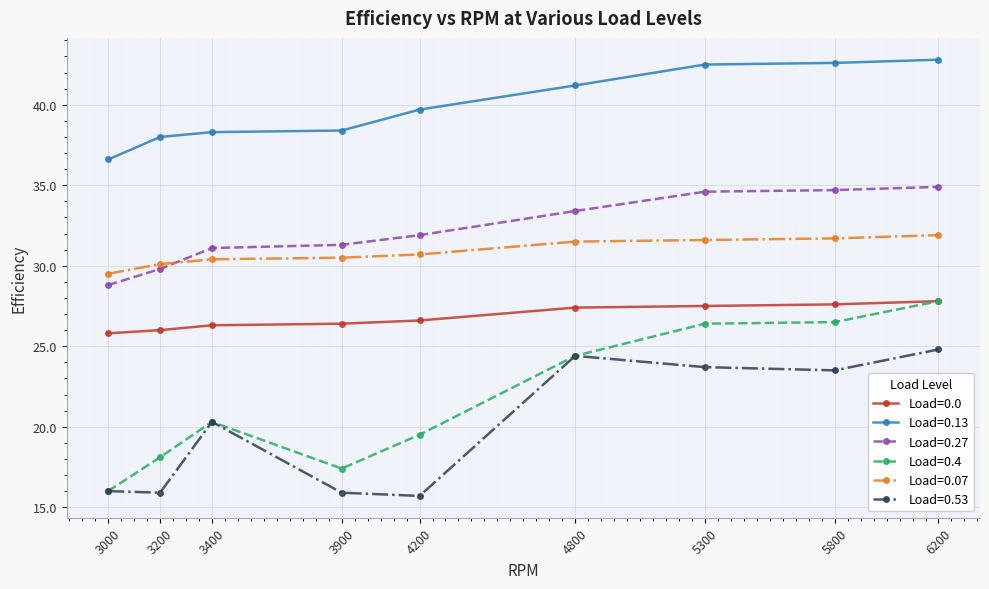

At which label does Load=0.4 reach its peak?

6200